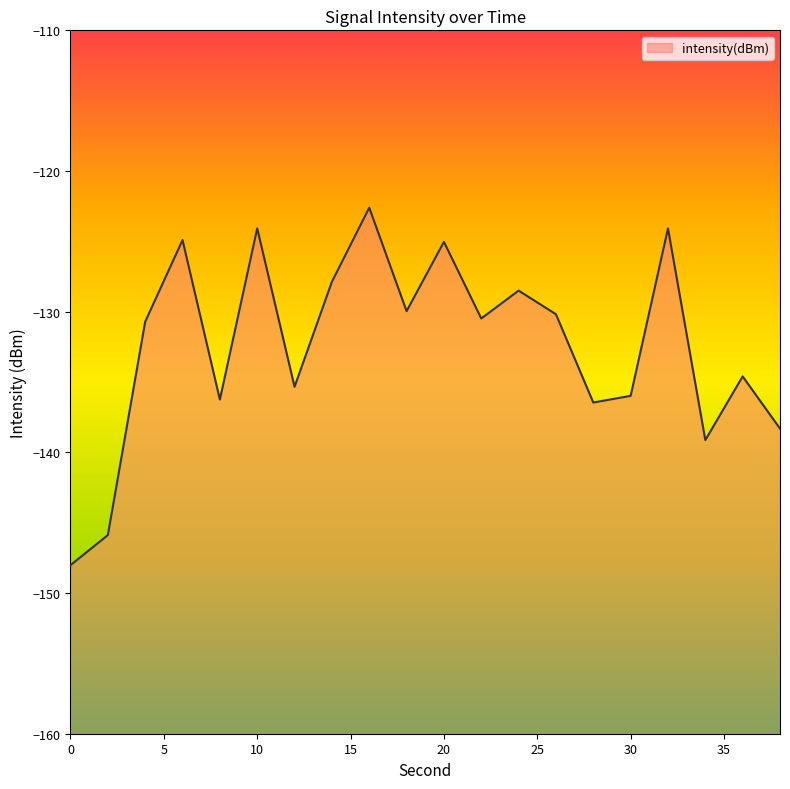

Where is the data nearest to the value -135?

12